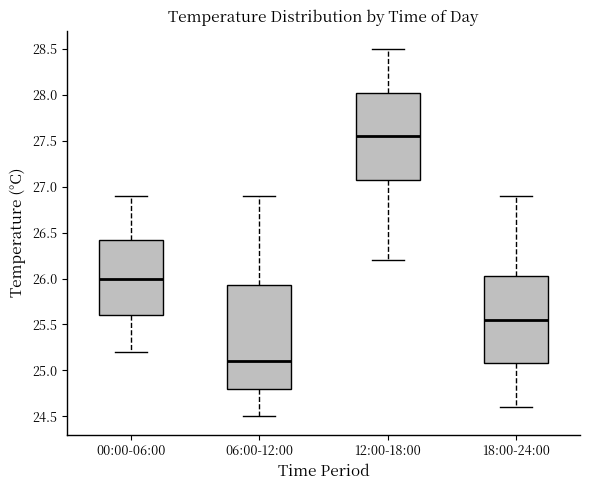

Which box's median line is the lowest?

06:00-12:00